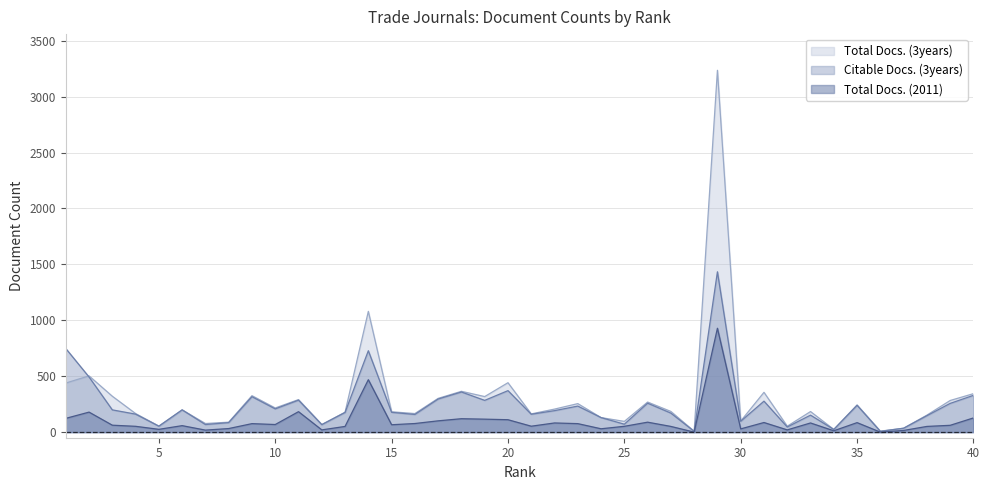

The value of Citable Docs. (3years) at 15 is 177. True or false?

True